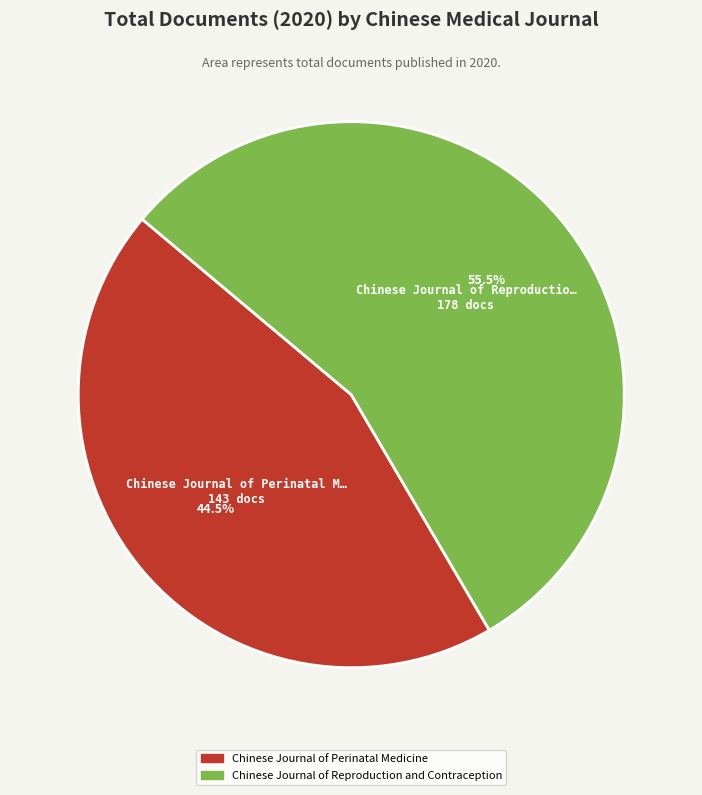

Combined, what portion of the pie is Chinese Journal of Reproduction and Contraception and Chinese Journal of Perinatal Medicine?

100.0%